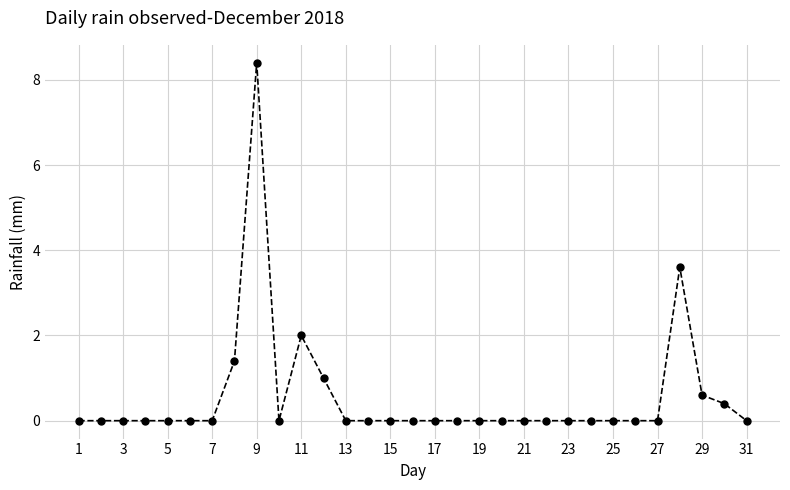

How many distinct data groups are displayed?

1